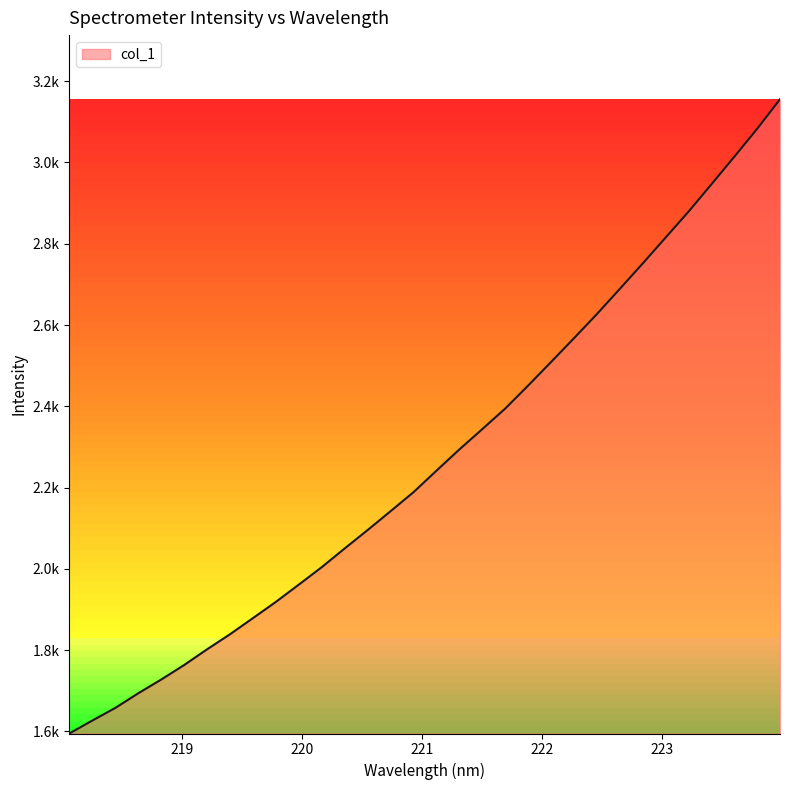

Does the chart have visible grid lines?

No